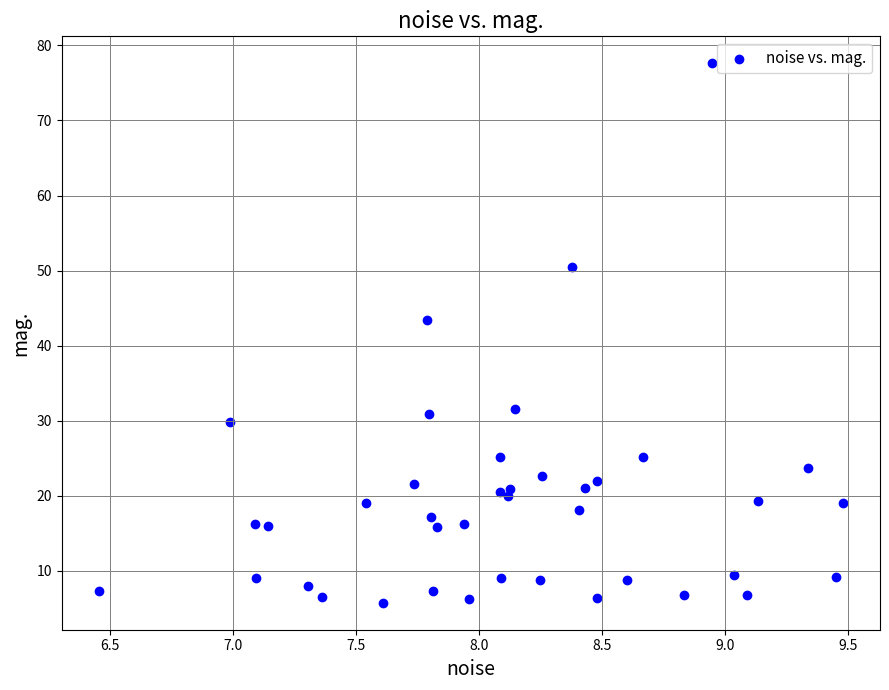

What Y value in the scatter plot is closest to 41?

43.5